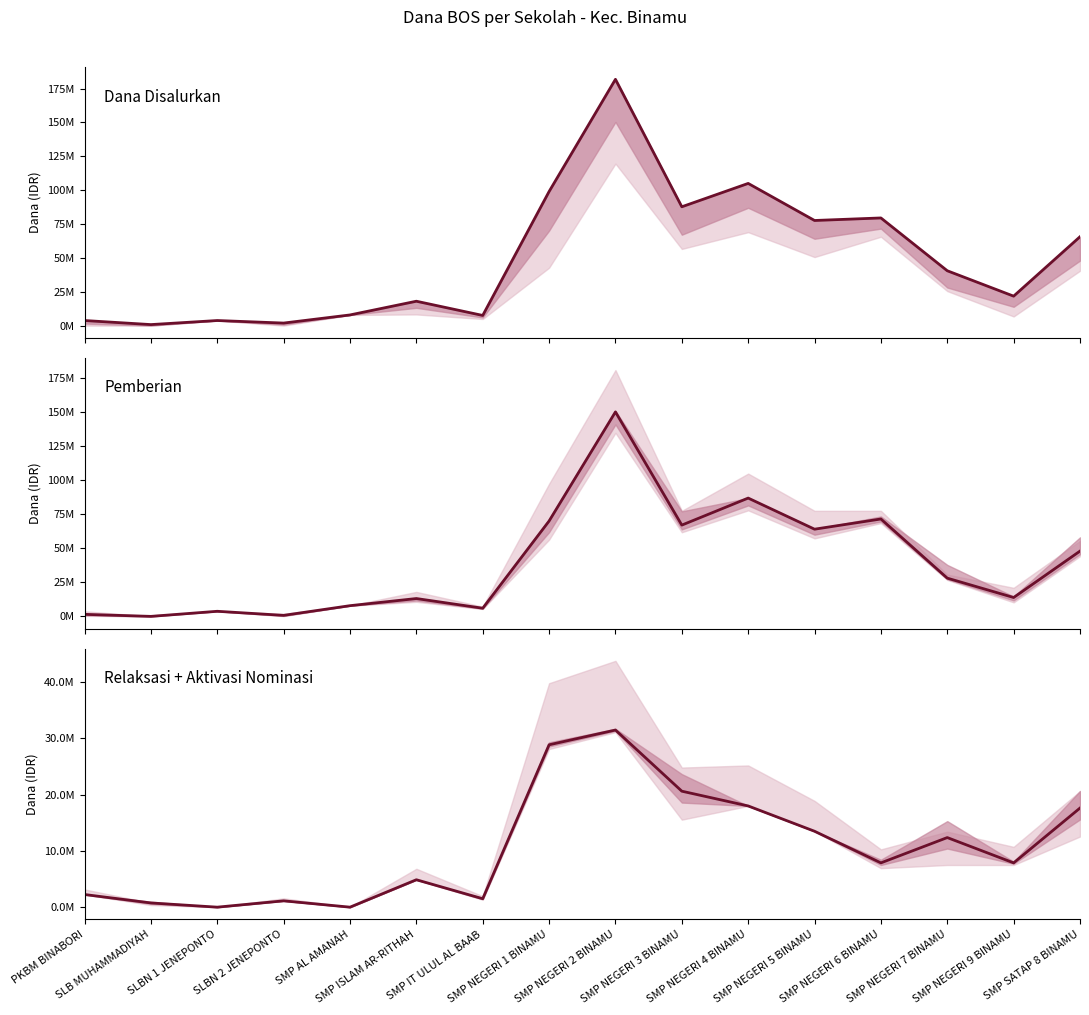

Which category has the highest value in the Pemberian series?

SMP NEGERI 2 BINAMU